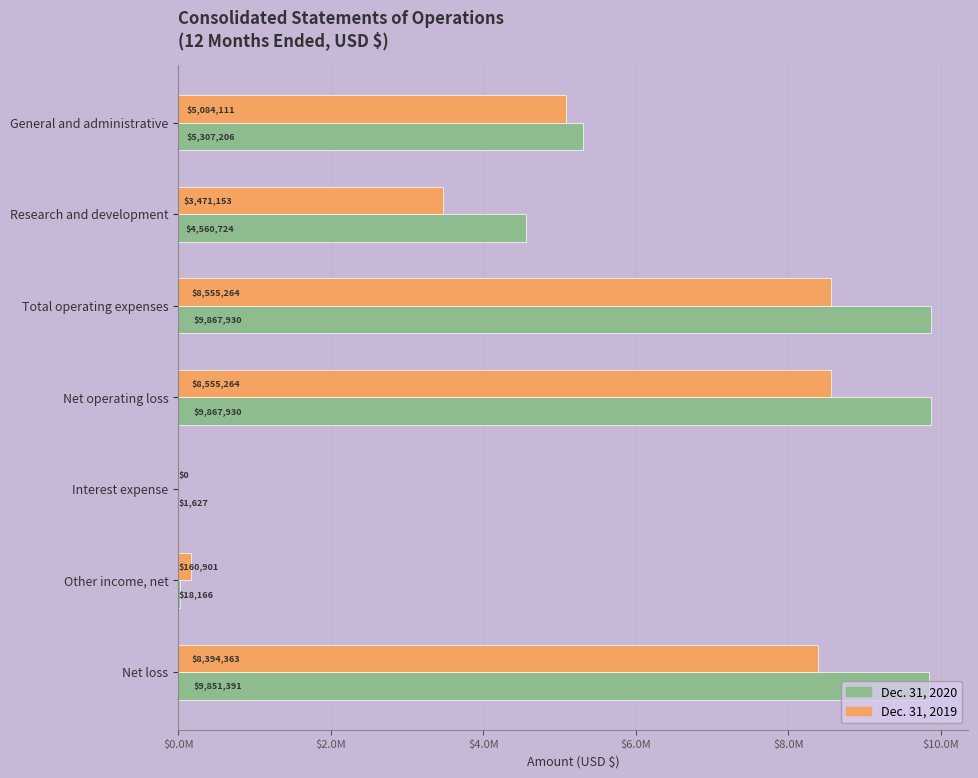

List the series in order of their peak value, highest first.

Dec. 31, 2020, Dec. 31, 2019